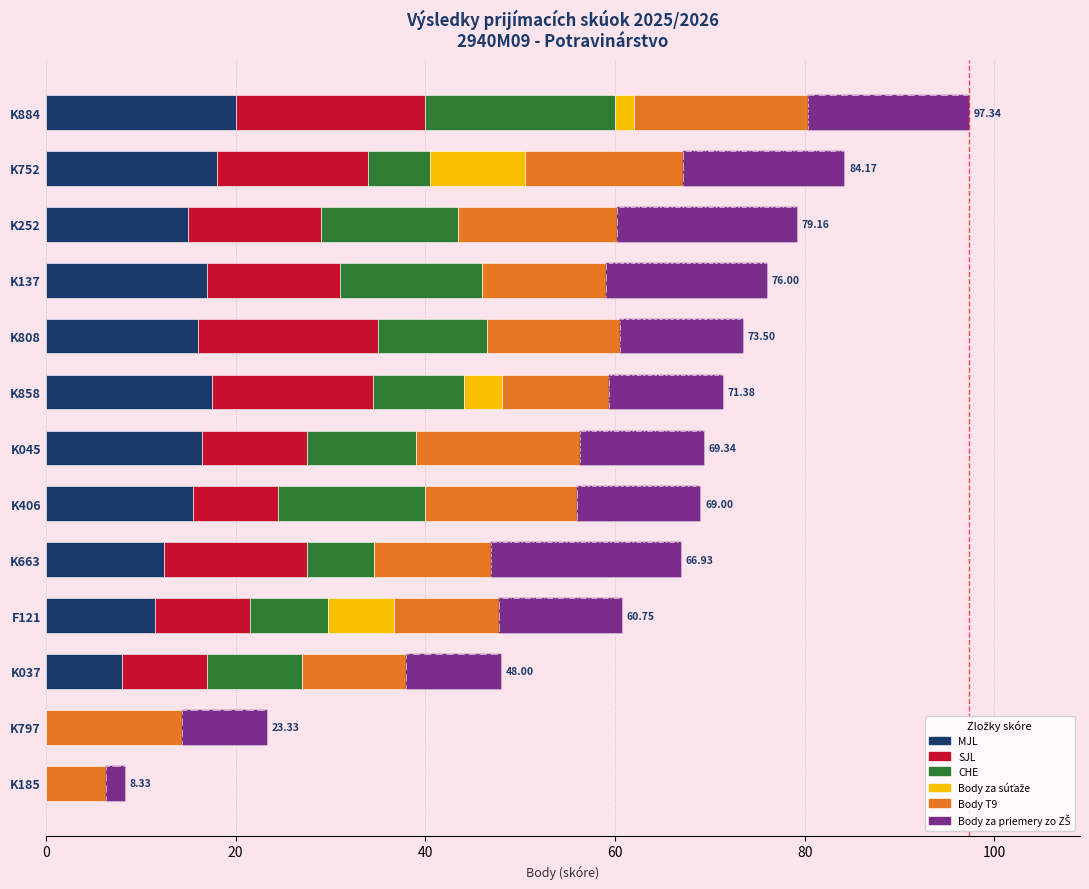

What is the value of the Body za priemery zo ZŠ bar at the 8th from the left?

13.0